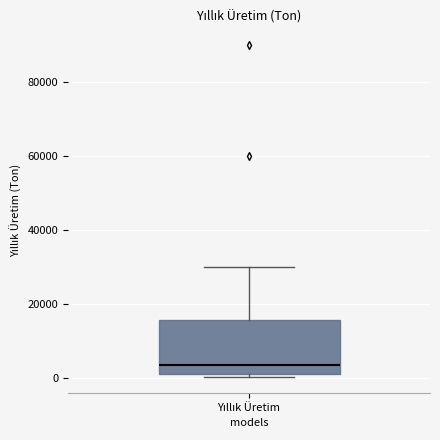

Transcribe this box plot: give where the median line is, the range the box spans, and where the two whiskers end, as read against the y-axis. The values are not printed on the chart, so give them approximately, as read against the axis.

median 4000, box 2000 to 16000, whiskers 0 to 30000